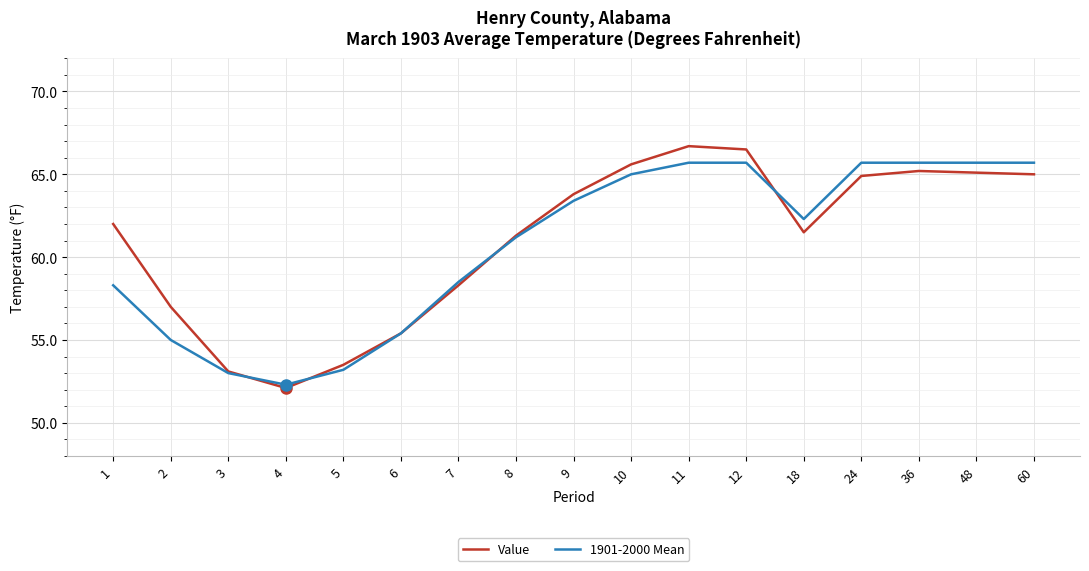

Which series changed the most between 1 and 4?

Value